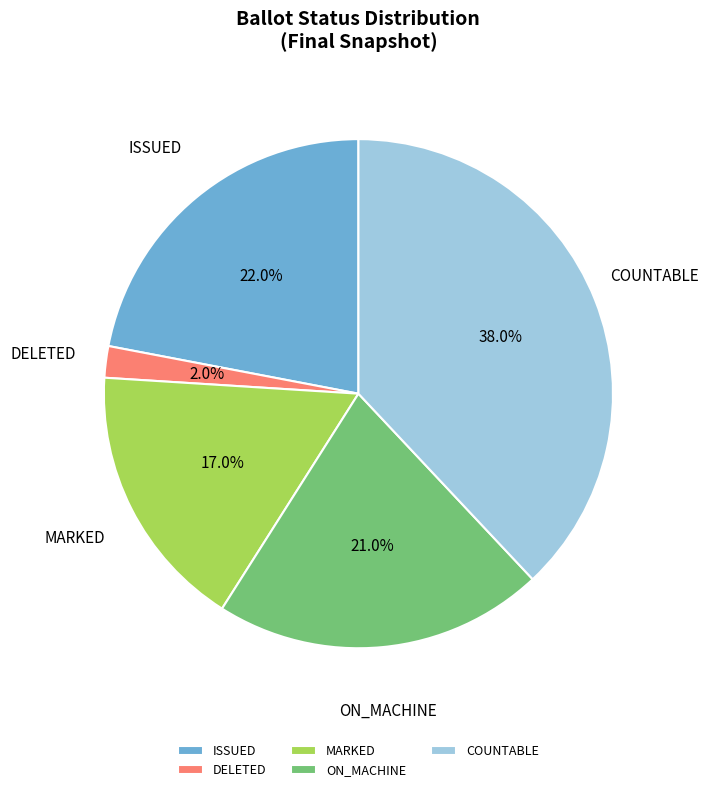

Between ON_MACHINE and COUNTABLE, which is larger?

COUNTABLE